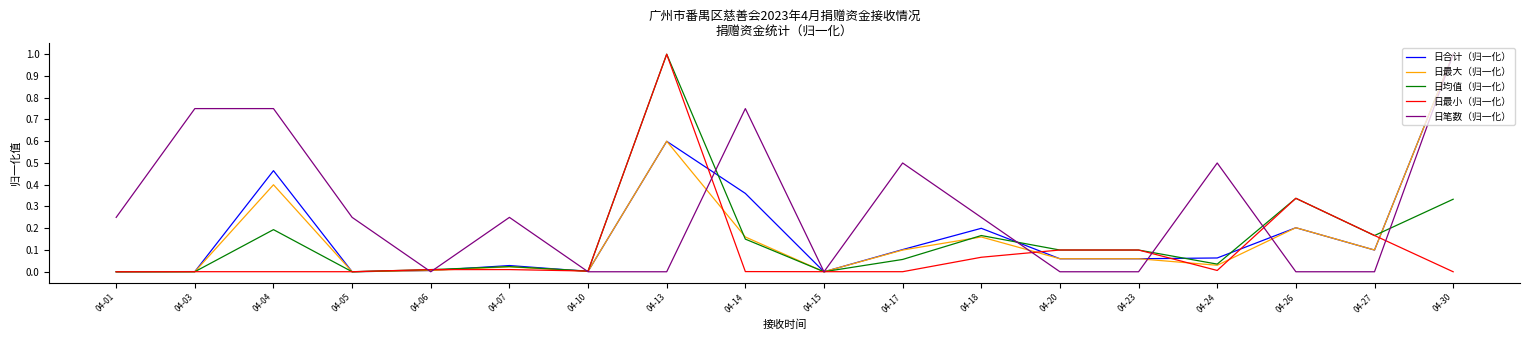

True or false: 日合计（归一化） has a value of 0.1 at 04-23.

True